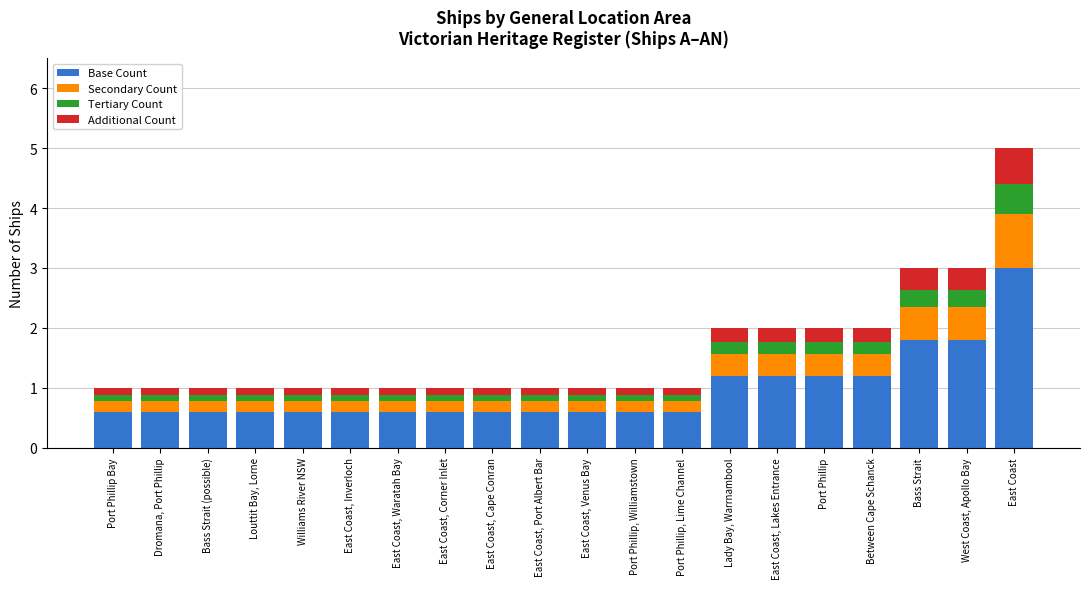

At which category is the sum across all series the highest?

East Coast